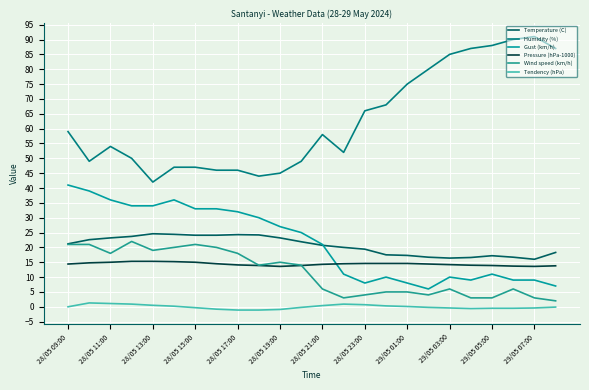

Does the chart have visible grid lines?

Yes